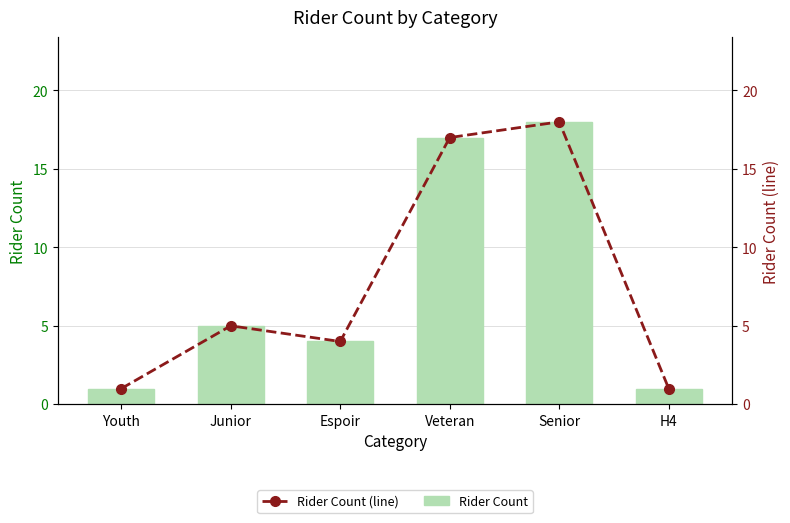

What is the average value of the Rider Count (line) series?

8